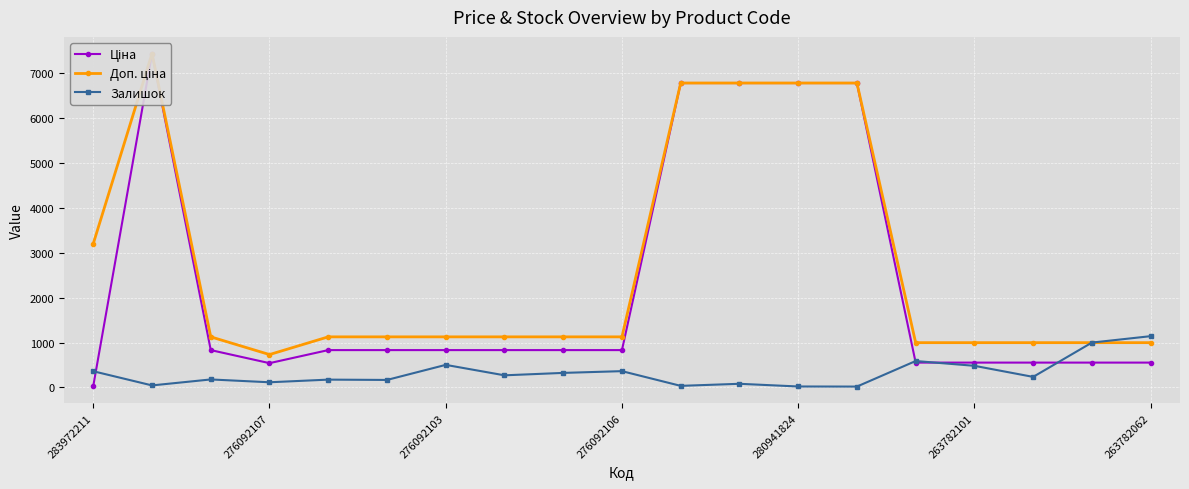

Reading left to right, what are all the values shown in this chart?

Ціна: 32.0	7444.6	831.5	540.5	831.5	831.5	831.5	831.5	831.5	831.5	6787.1	6787.1	6787.1	6787.1	552.7	552.7	552.7	552.7	552.7
Доп. ціна: 3205.0	7444.6	1126.7	732.0	1126.7	1126.7	1126.7	1126.7	1126.7	1126.7	6787.1	6787.1	6787.1	6787.1	997.5	997.5	997.5	997.5	997.5
Залишок: 360.0	44.0	177.0	114.0	173.0	166.0	502.0	269.0	323.0	362.0	34.0	80.0	20.0	18.0	588.0	481.0	234.0	999.0	1142.0